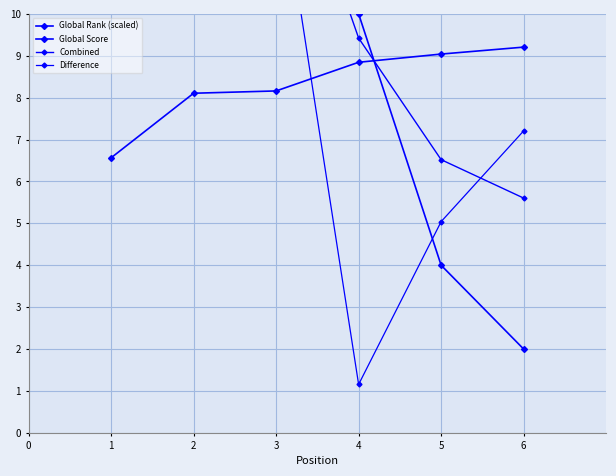

Does the chart have visible grid lines?

Yes